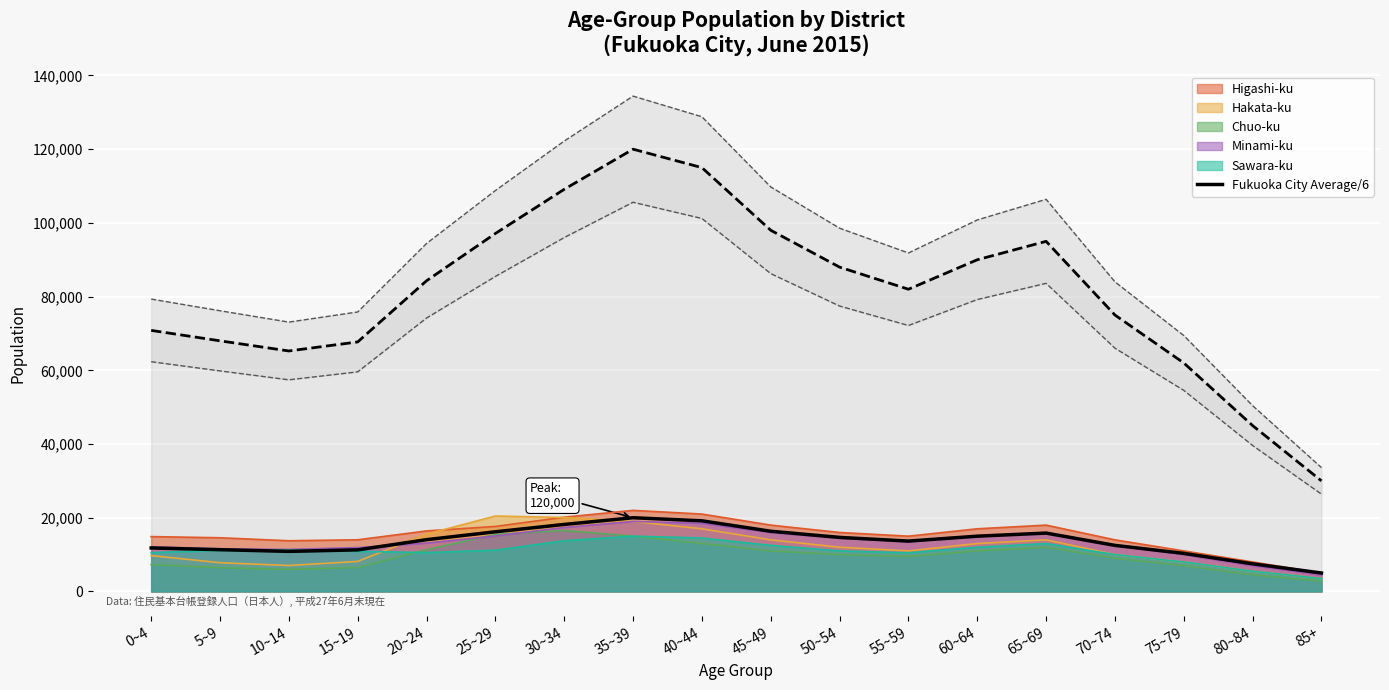

What is the difference between the maximum and minimum values?

15000.0